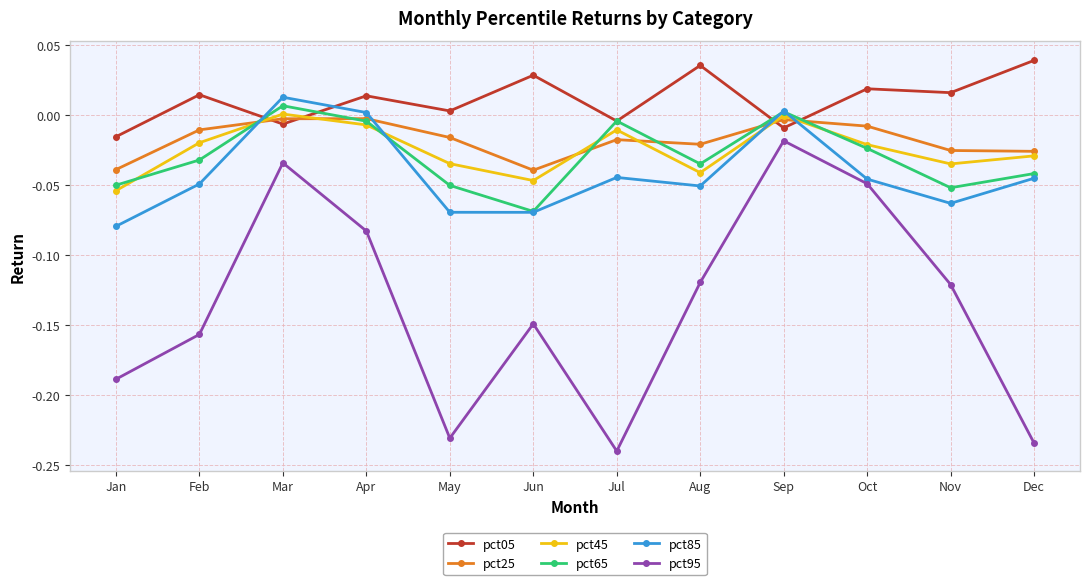

True or false: pct45 has more than 2 points higher than both neighbors.

True